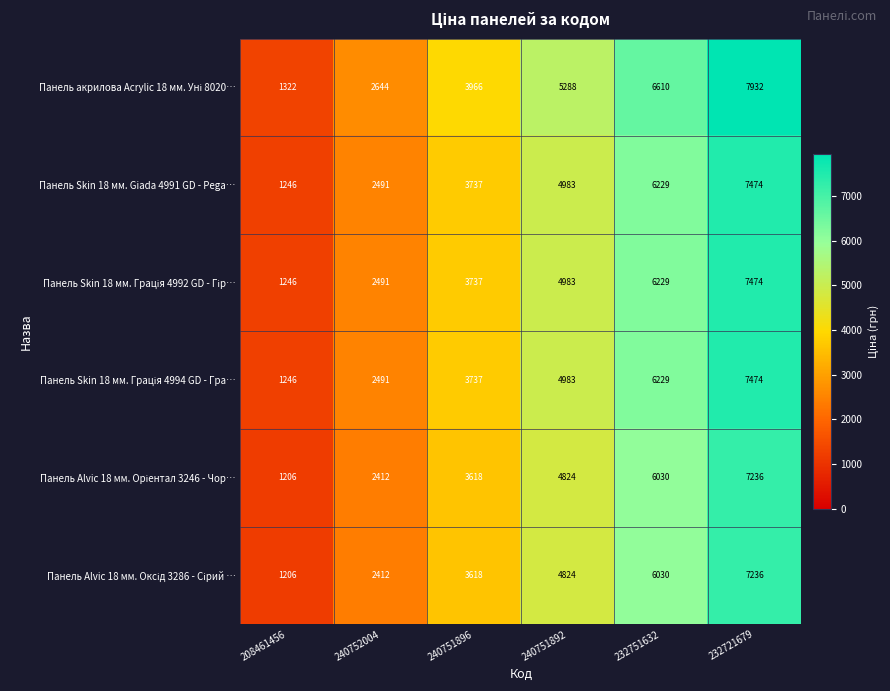

What is the difference between the maximum and second lowest values in the Панель Skin 18 мм. Giada 4991 GD - Pega… series?

4983